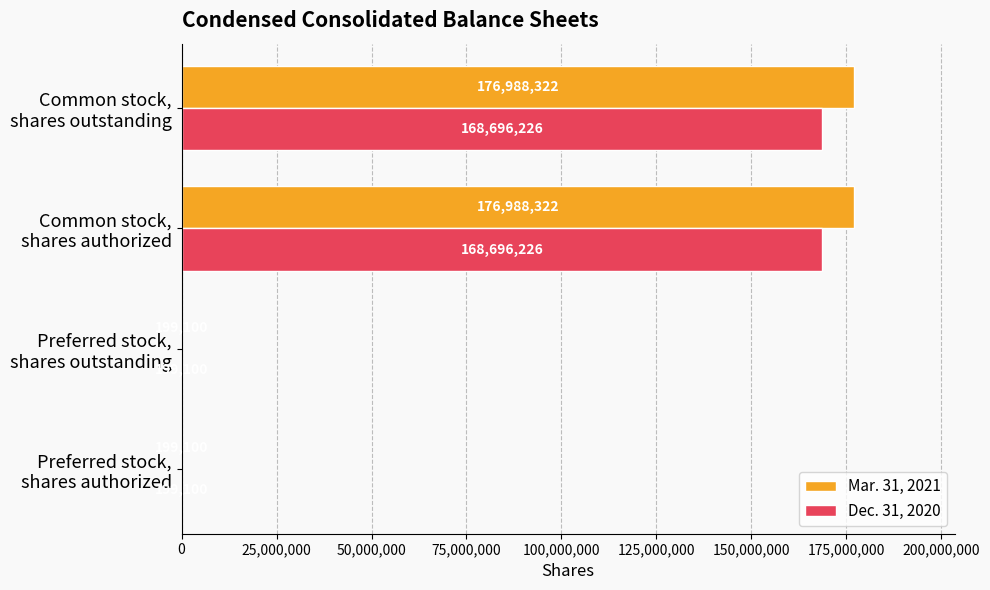

What is the greatest value displayed?

176988322